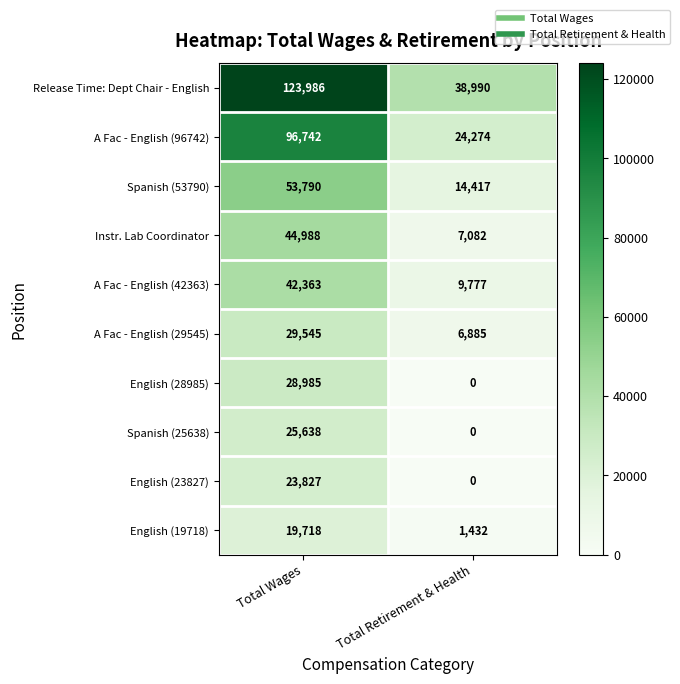

What is the sum of the Instr. Lab Coordinator values at Total Retirement & Health and Total Wages?

52070